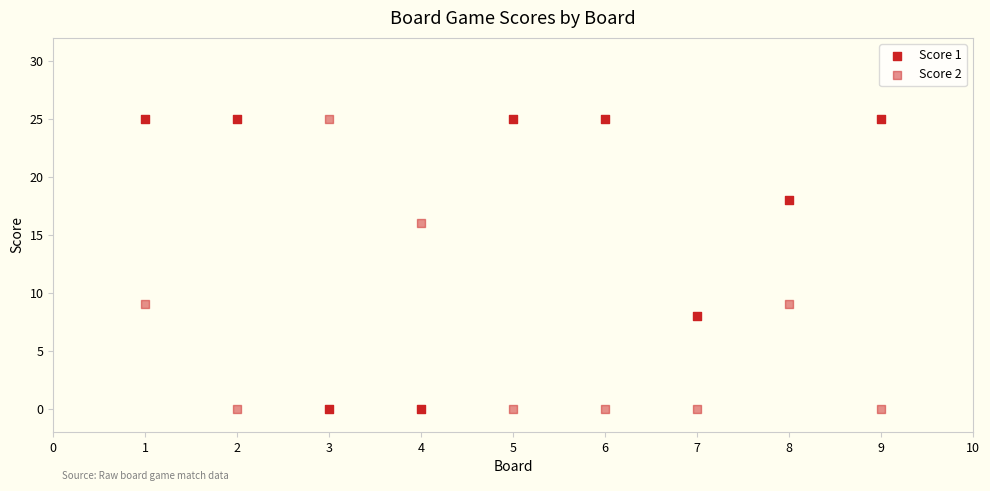

Count the number of points in this scatter plot.

18